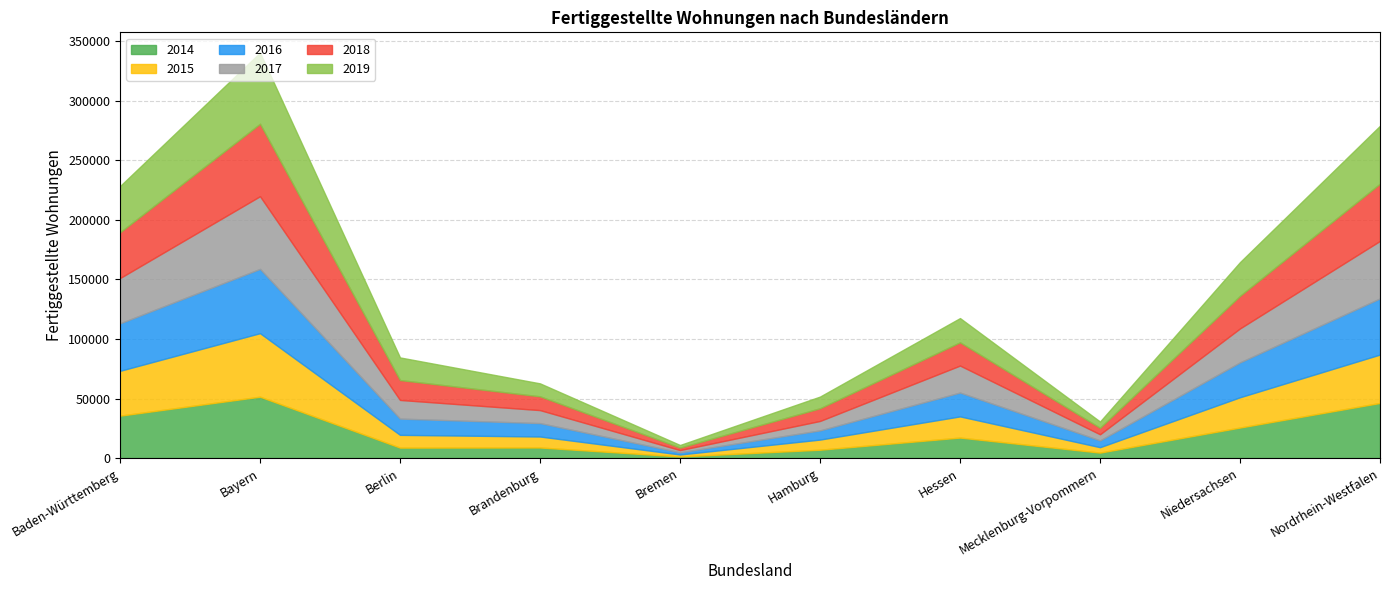

Which series has the largest total across all categories?

2019